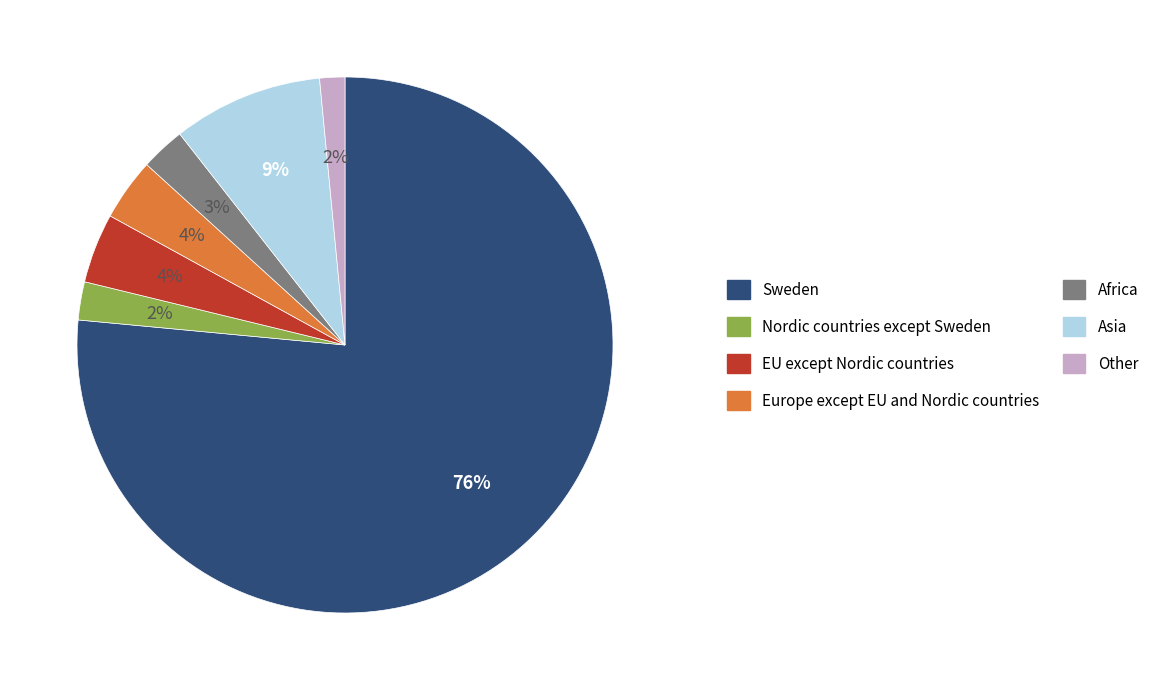

What percentage is the Other slice, to the nearest percent?

2%